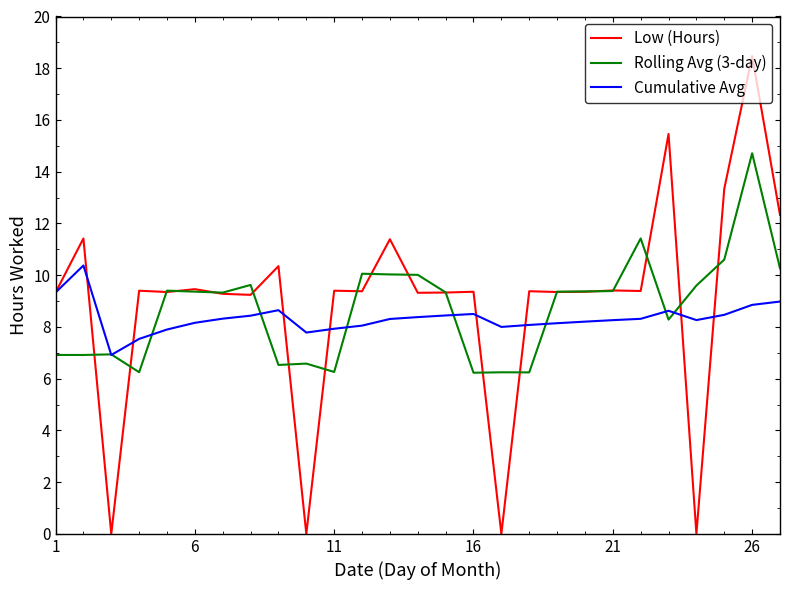

What is the highest value of the Rolling Avg (3-day) series?

14.7